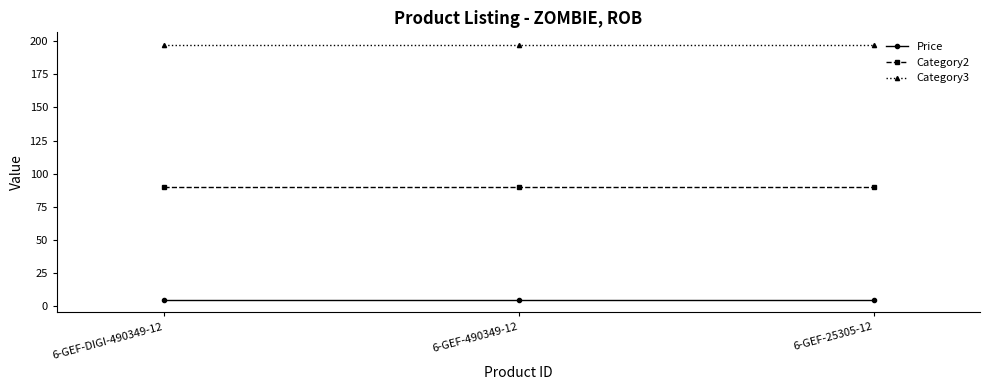

Is it true that Category3 equals 75.9 at 6-GEF-25305-12?

False